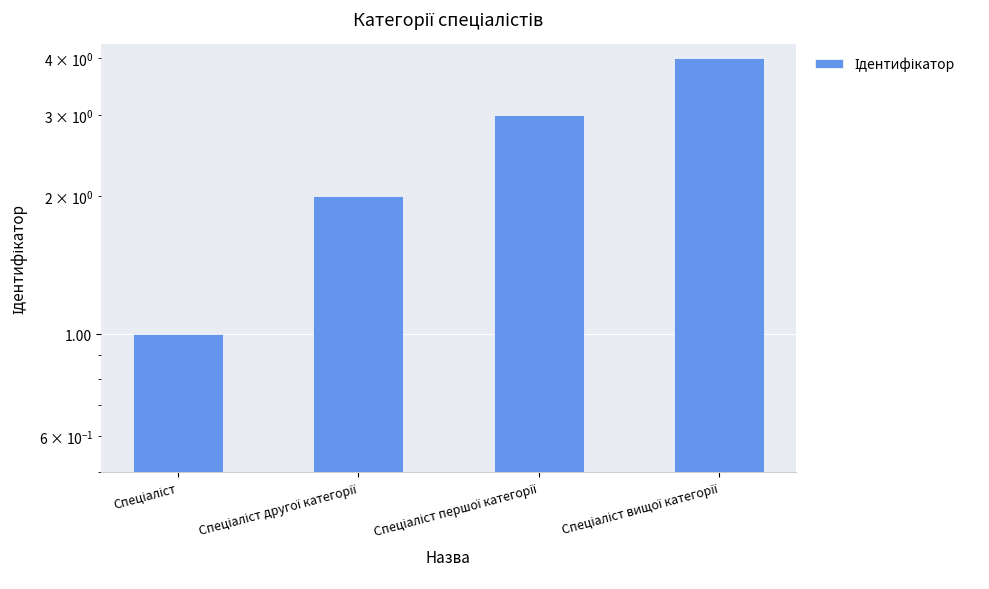

What is the label of the 1st bar from the right?

Спеціаліст вищої категорії